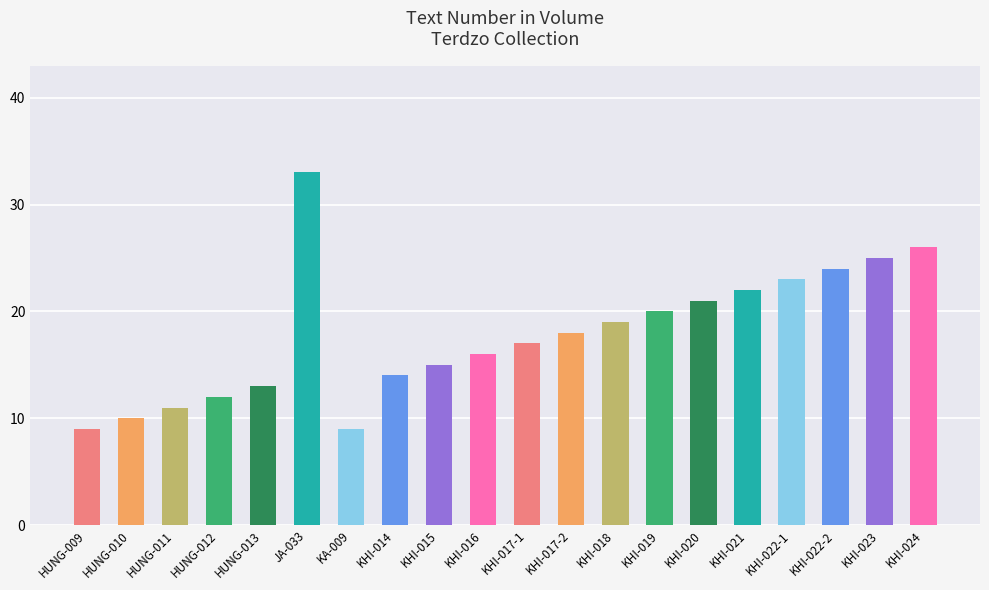

Reading right to left, what are all the values shown in this chart?

26	25	24	23	22	21	20	19	18	17	16	15	14	9	33	13	12	11	10	9